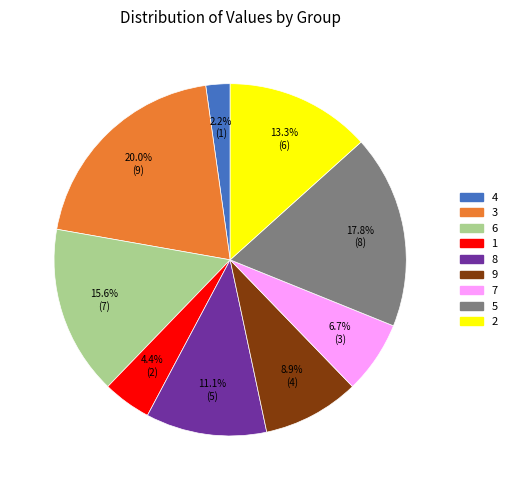

How many slices are in this pie chart?

9